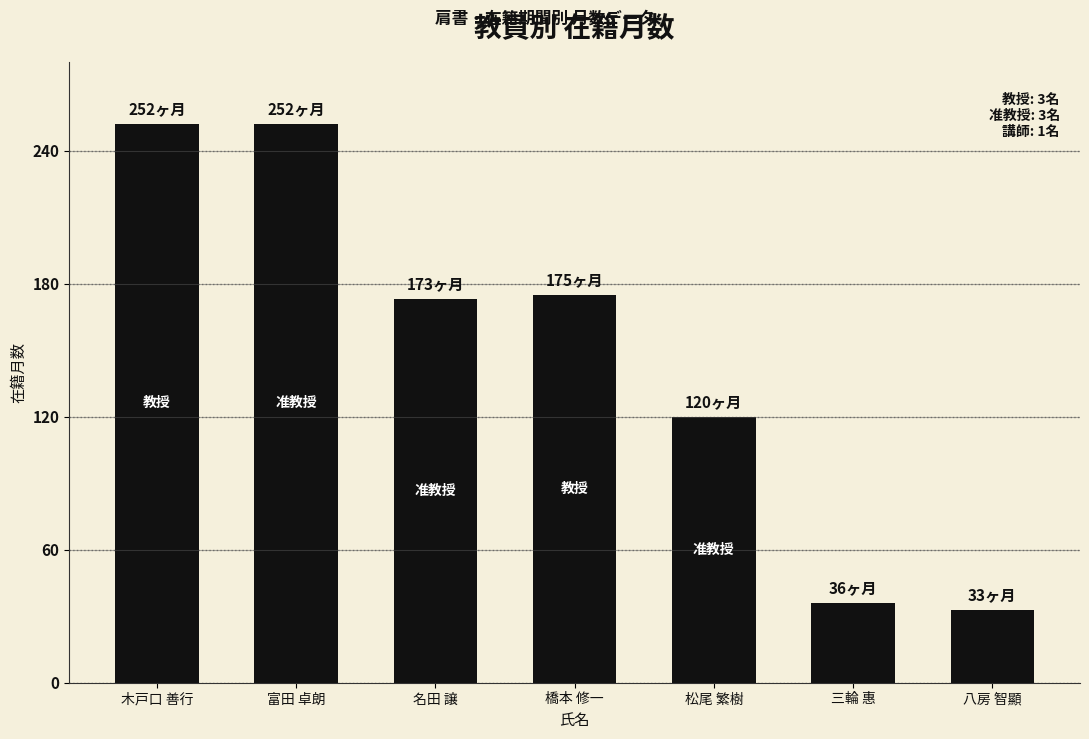

What is the sum of all values?

1041